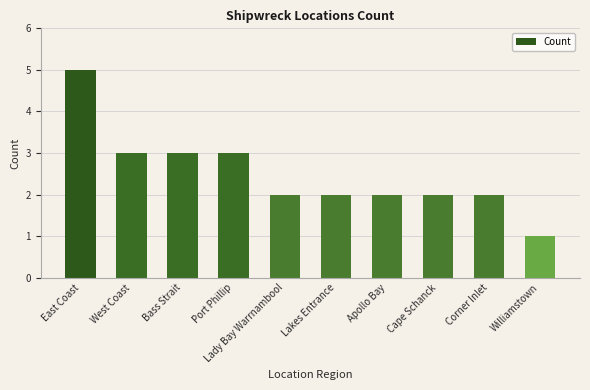

Is it true that the value at Cape Schanck is 3?

False